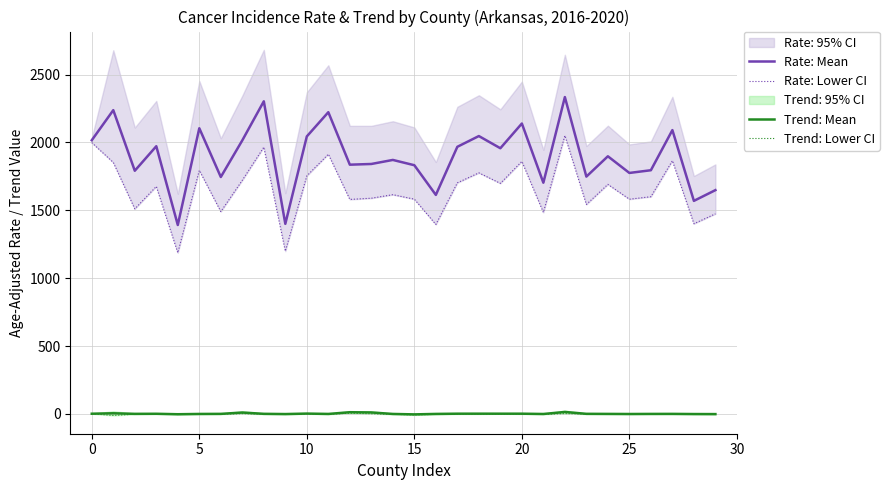

How many interior local valleys does the Rate: Mean series have?

11